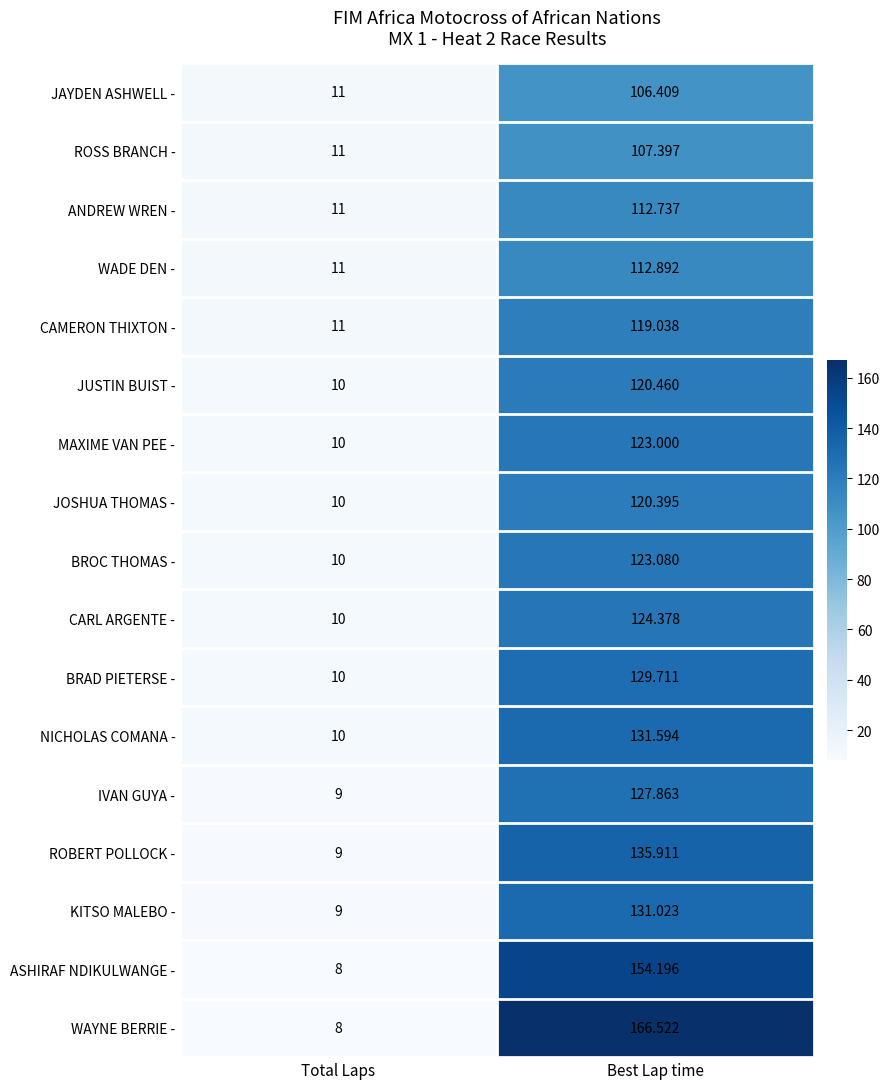

Between Total Laps and Best Lap time, which series saw the biggest shift?

WAYNE BERRIE -